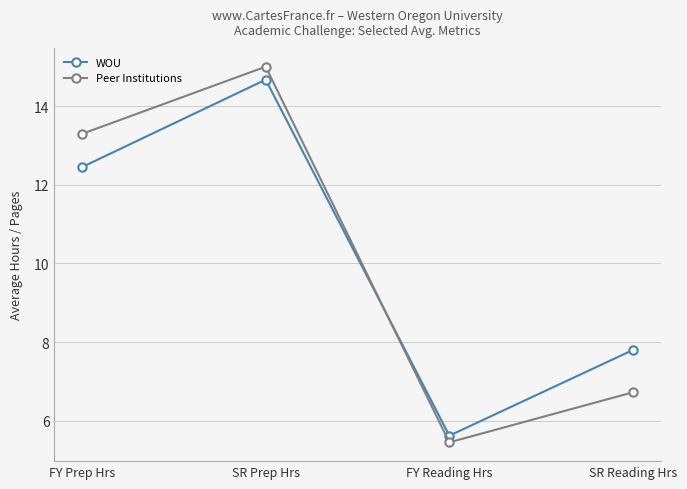

How many times do WOU and Peer Institutions cross each other?

1